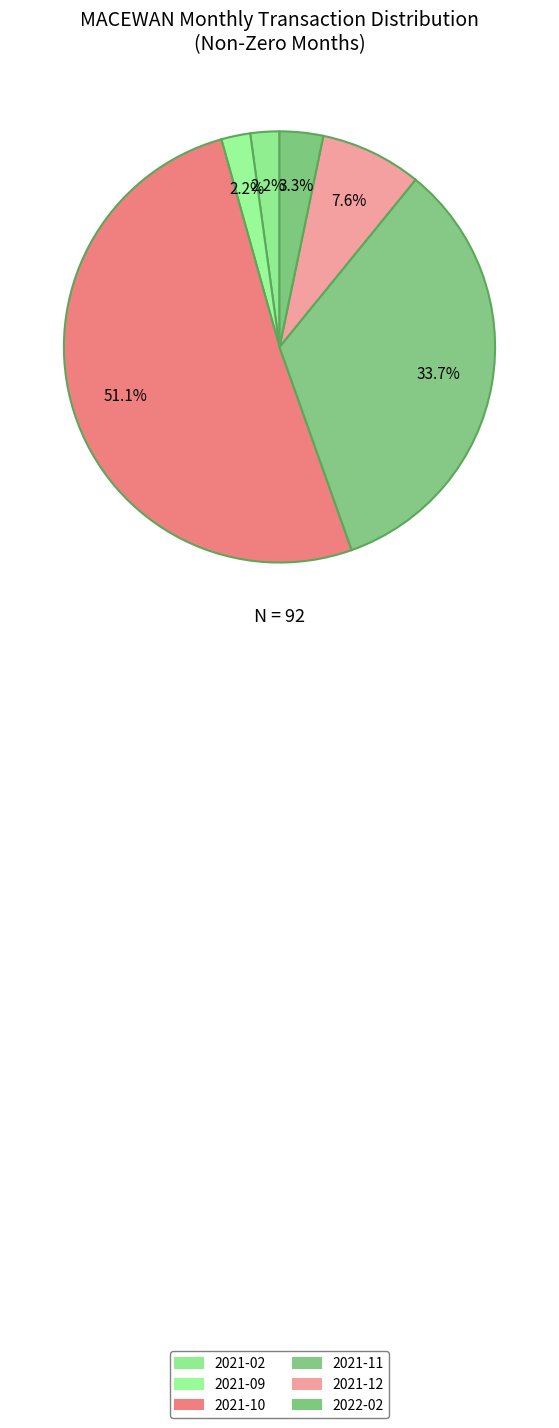

How many segments does this pie chart have?

6